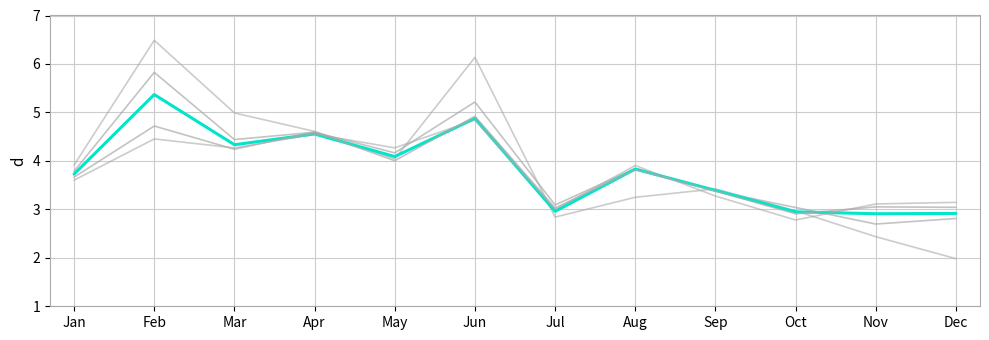

Is this an area chart (filled region under the line)?

No